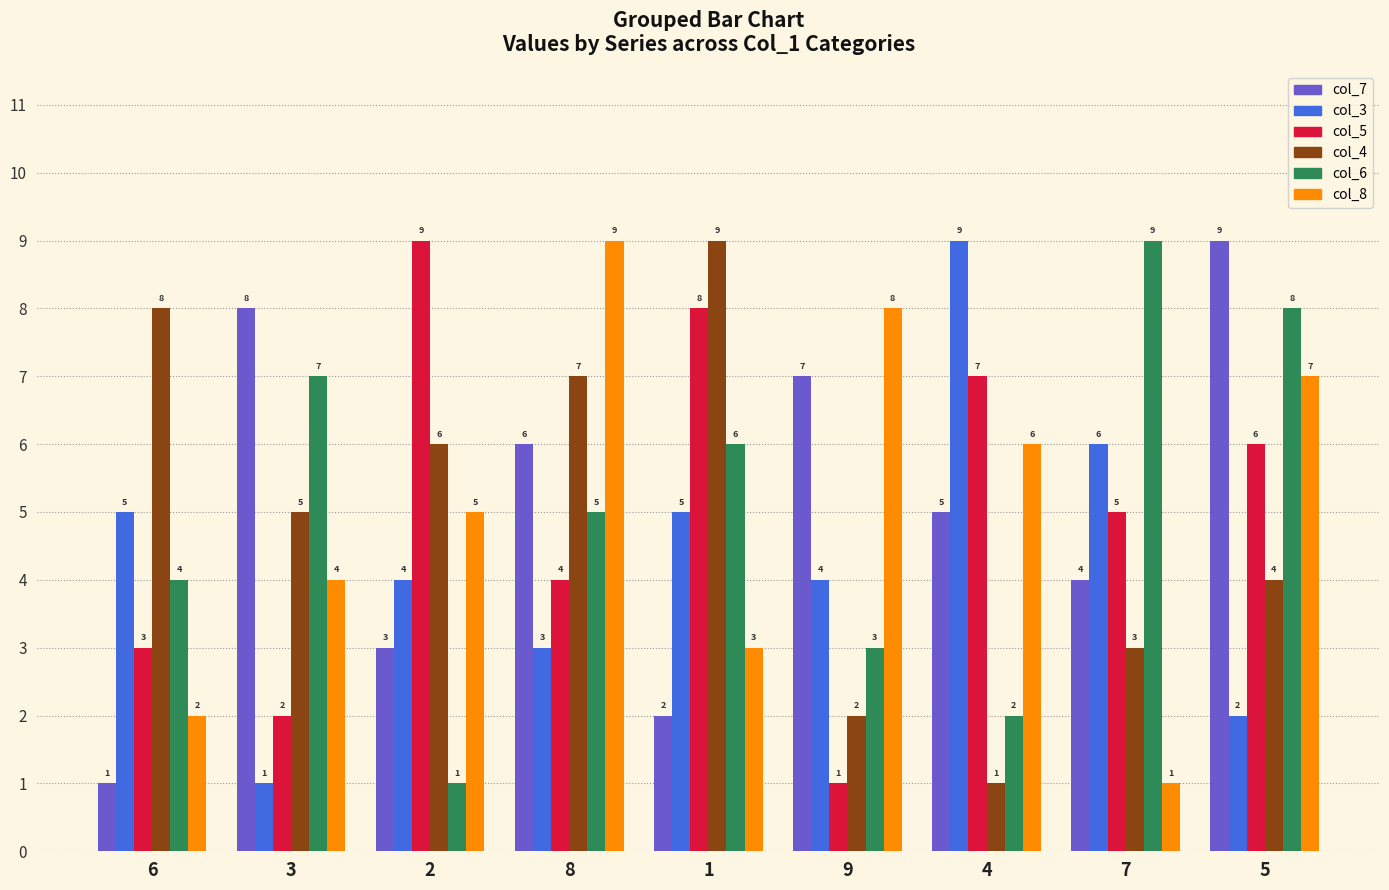

List the labels in order of col_7 value, largest first.

5, 3, 9, 8, 4, 7, 2, 1, 6